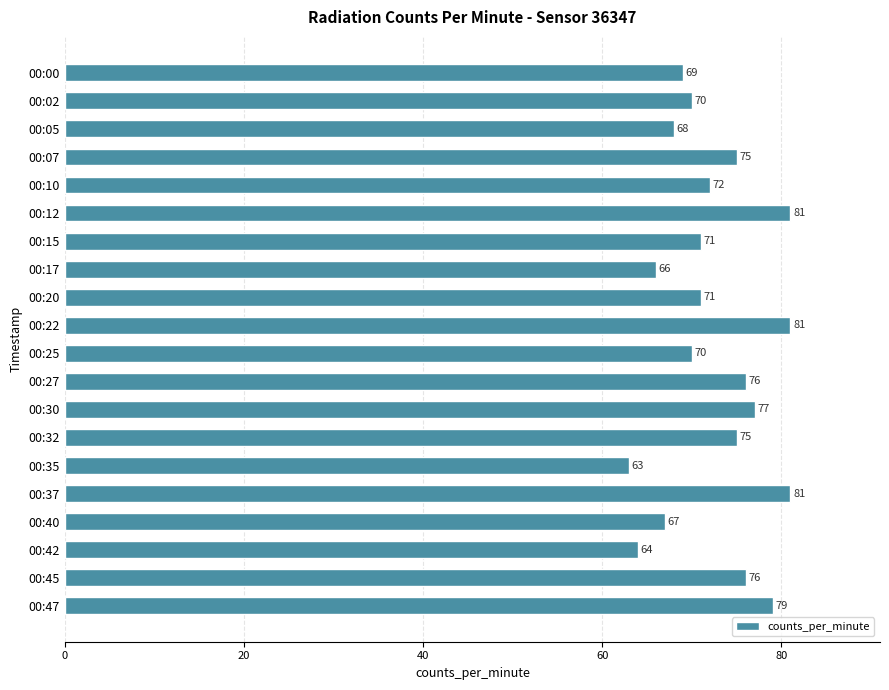

What is the value of the 13th bar from the top?

77